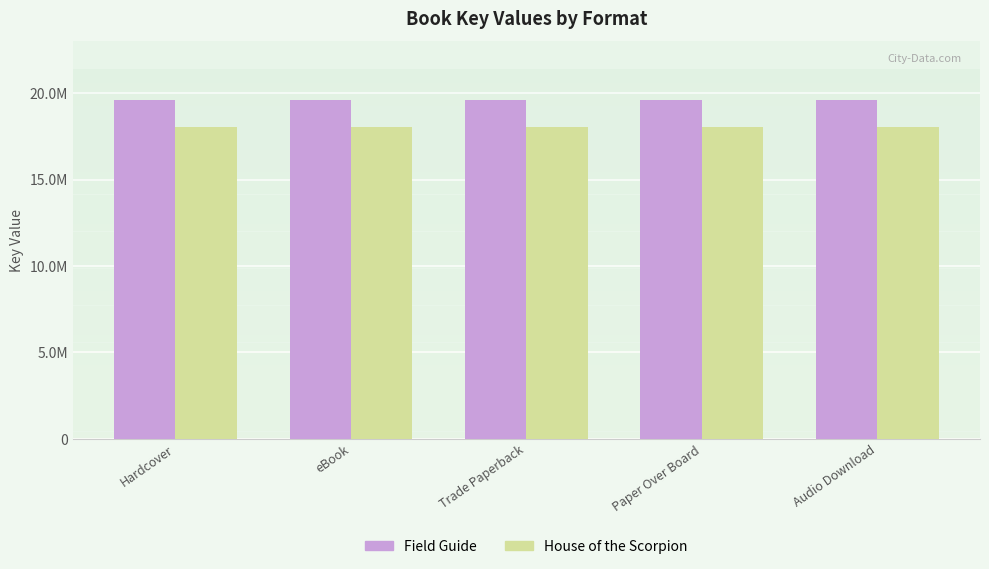

At which category is the sum across all series the highest?

Hardcover